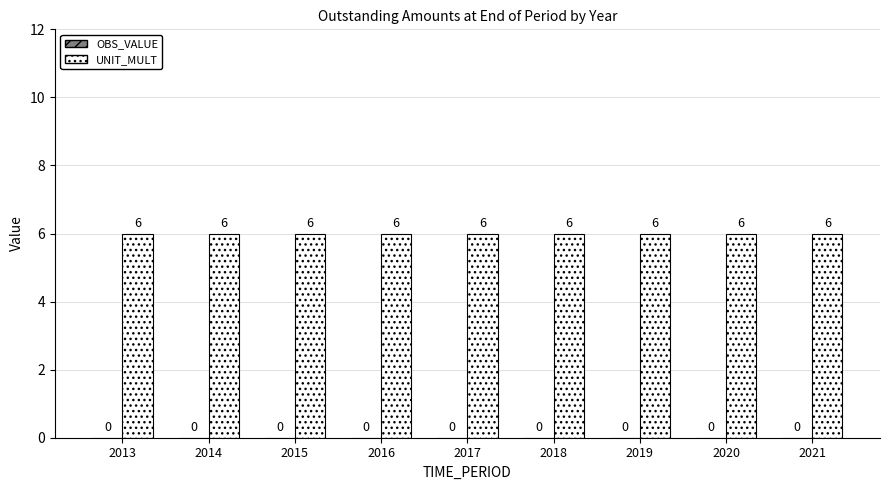

Where is OBS_VALUE nearest to the value 0?

2013